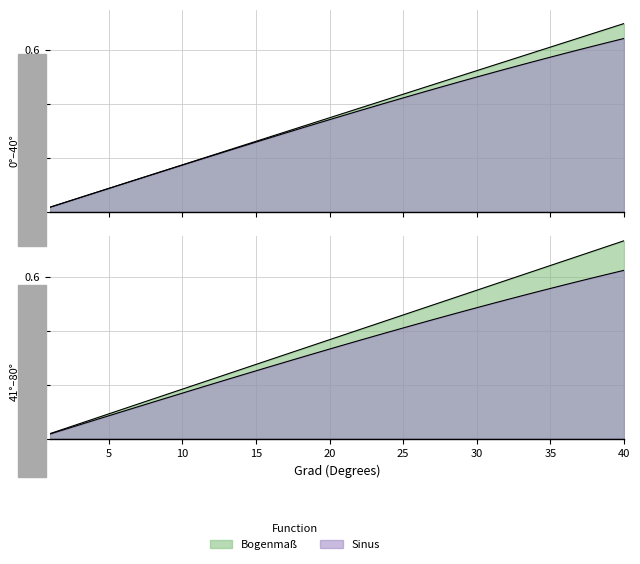

Rank the series by their maximum value, from lowest to highest.

Sinus, Bogenmaß